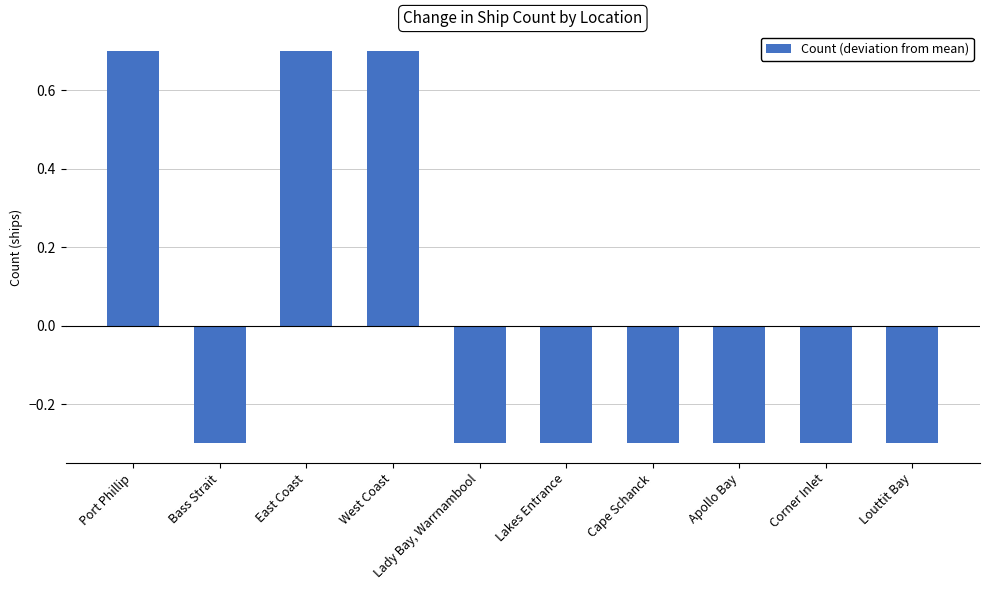

Is it true that the value at Cape Schanck is -0.5?

False